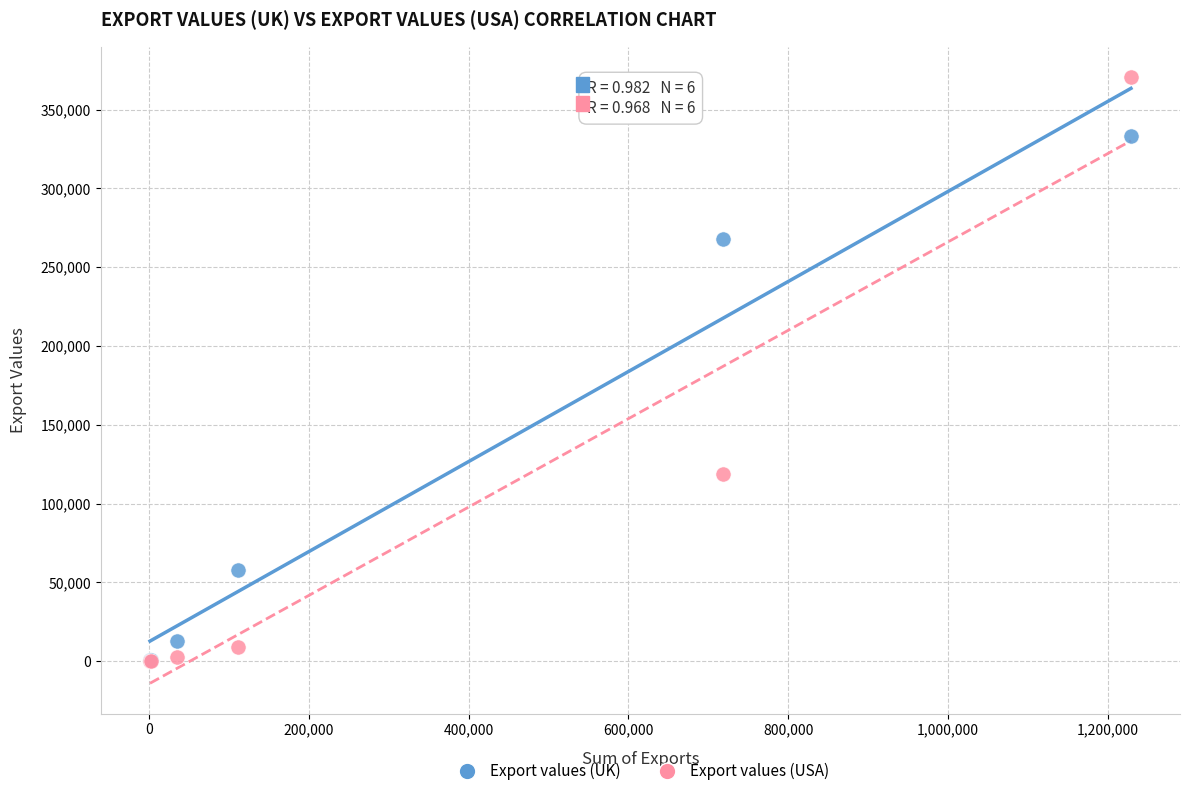

What are all the series names shown in the legend?

Export values (UK), Export values (USA)